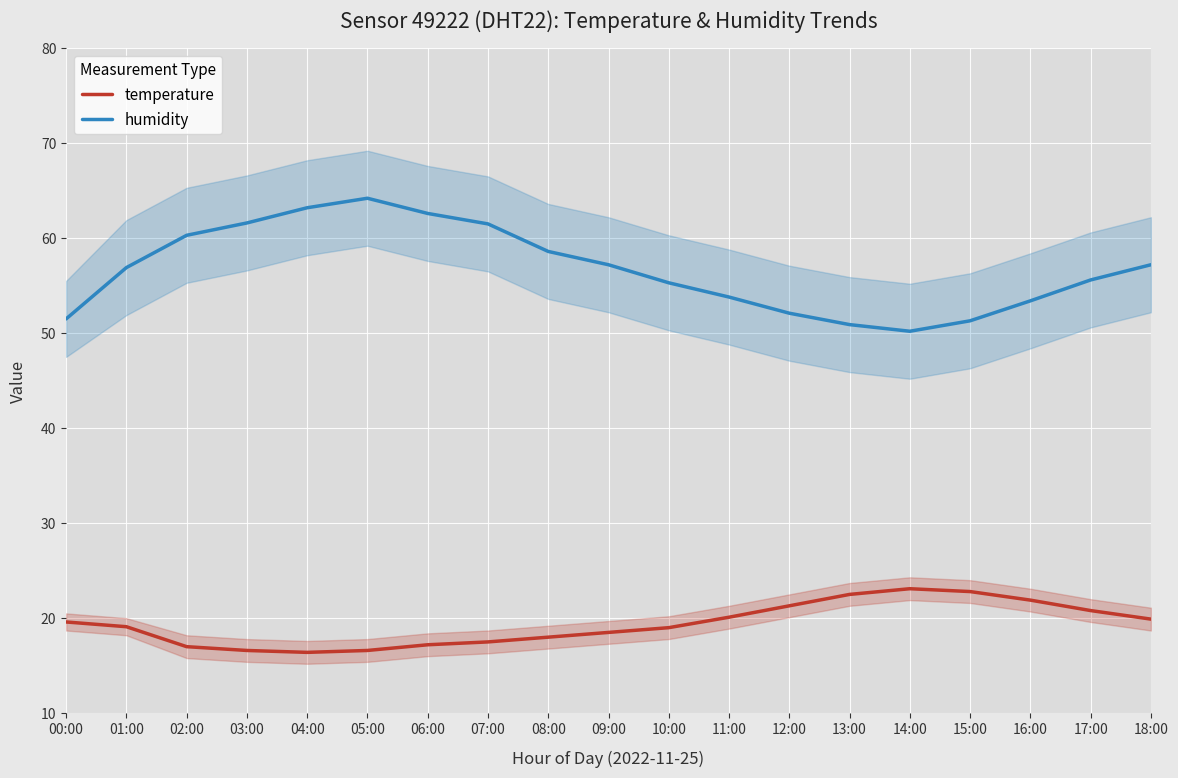

What is the label of the 8th point from the right?

11:00